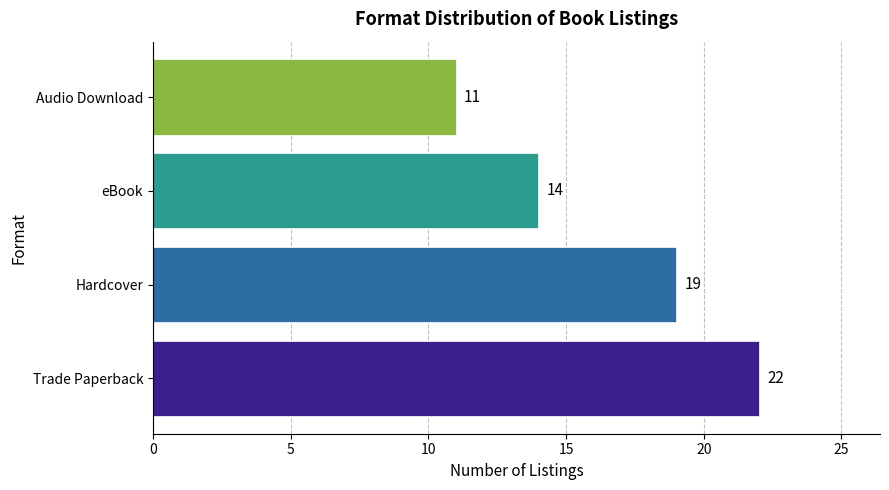

What is the greatest value displayed?

22